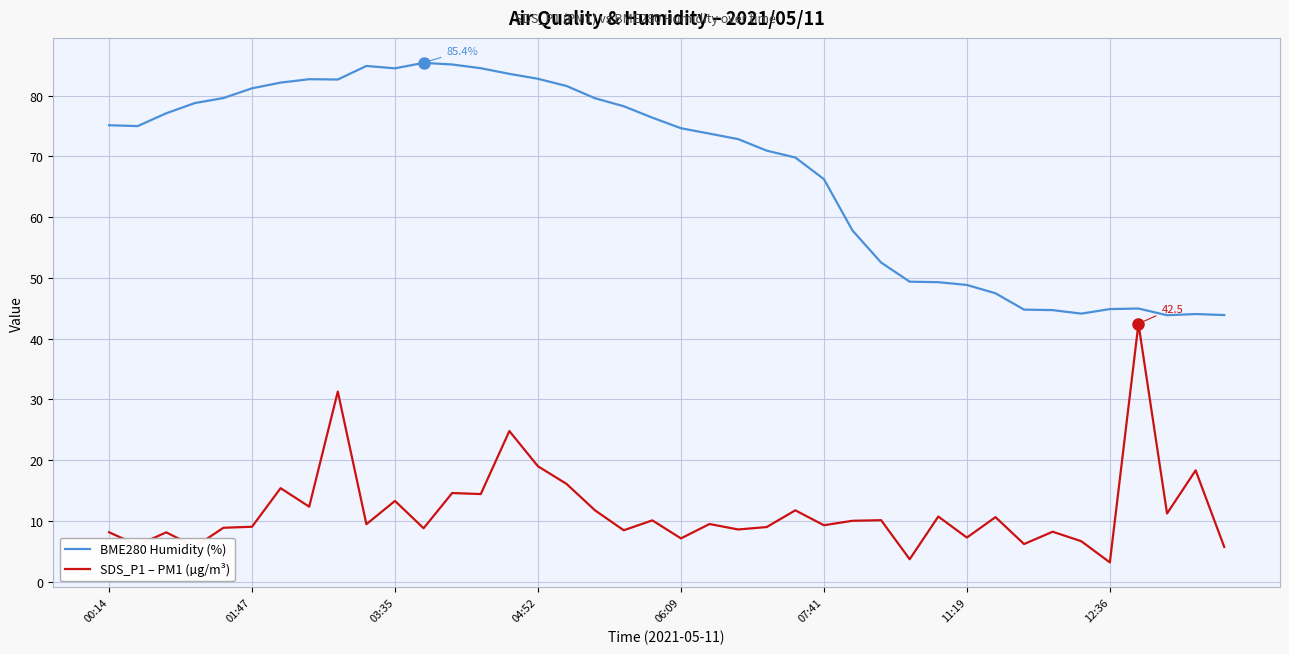

What is the difference between the maximum and minimum values in the BME280 Humidity (%) series?

41.5